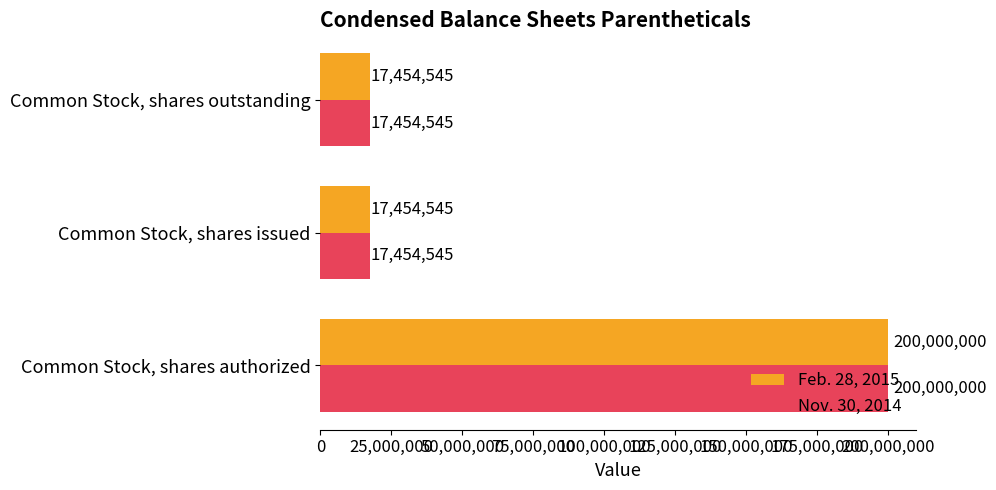

What is the smallest value displayed?

17454545